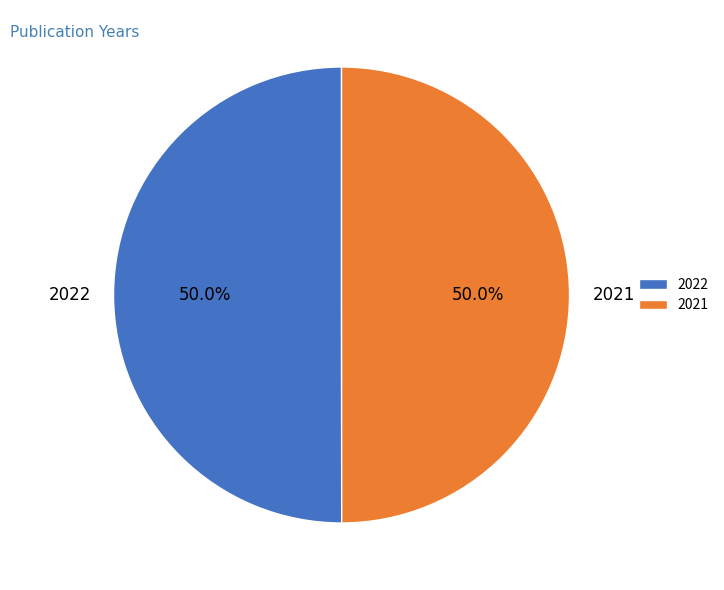

To the nearest percent, what is the combined percentage of 2022 and 2021?

100%